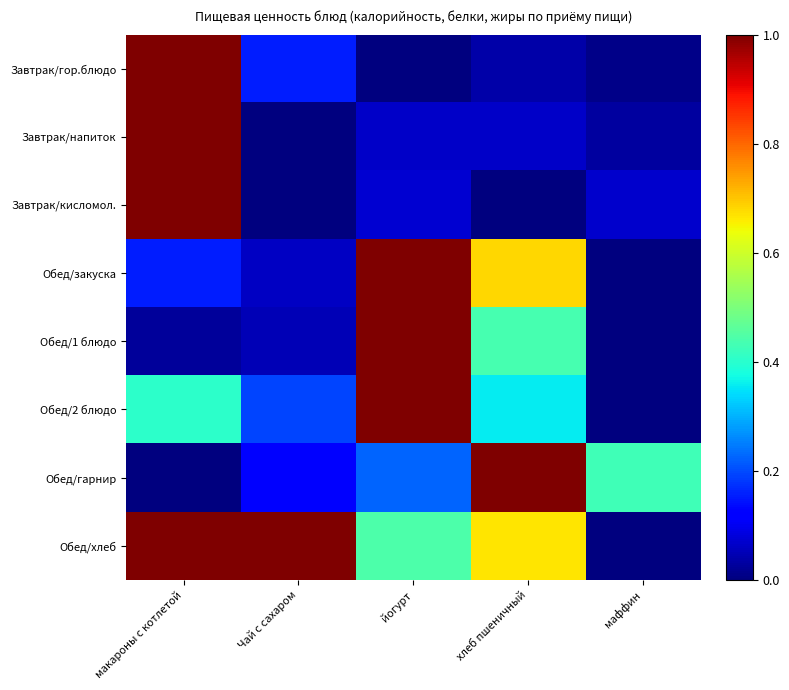

Between йогурт and маффин, which series saw the biggest shift?

Обед/закуска